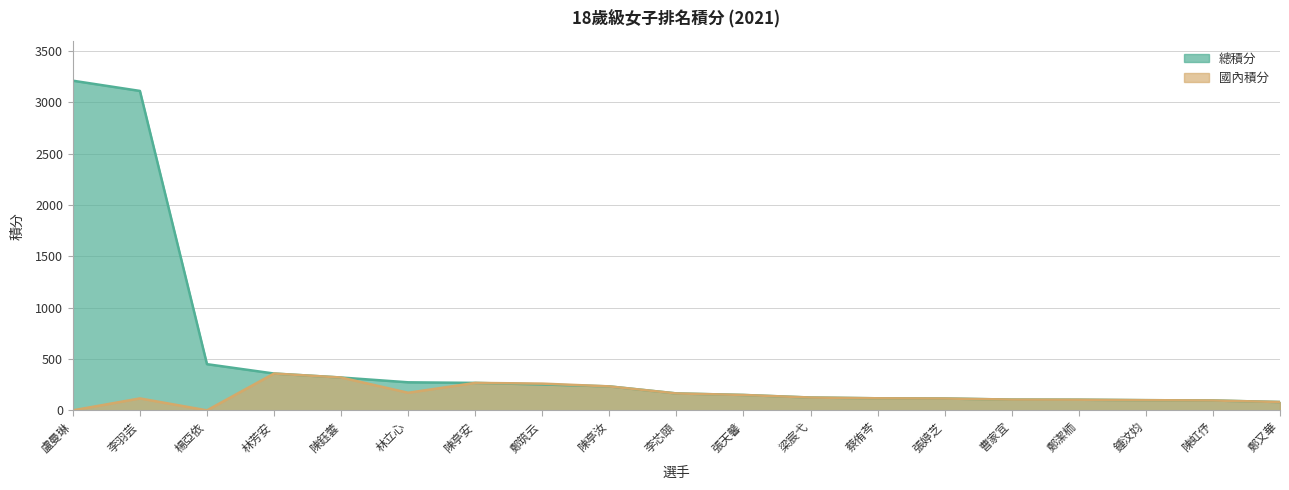

What is the average value of the 國內積分 series?

151.9